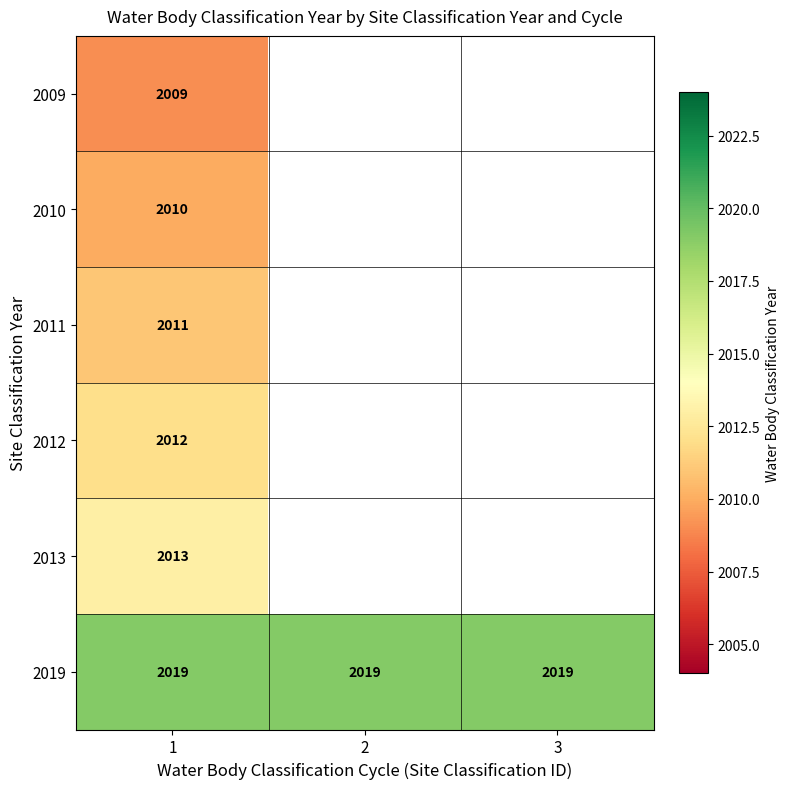

At how many categories does at least one series exceed 2009?

3